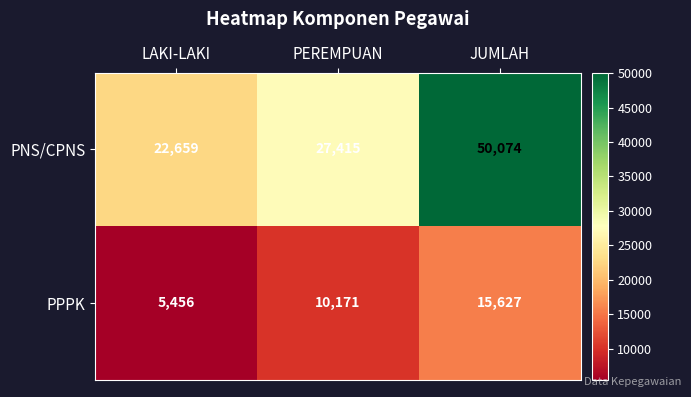

What is the spread (max minus min) of values at PEREMPUAN?

17244